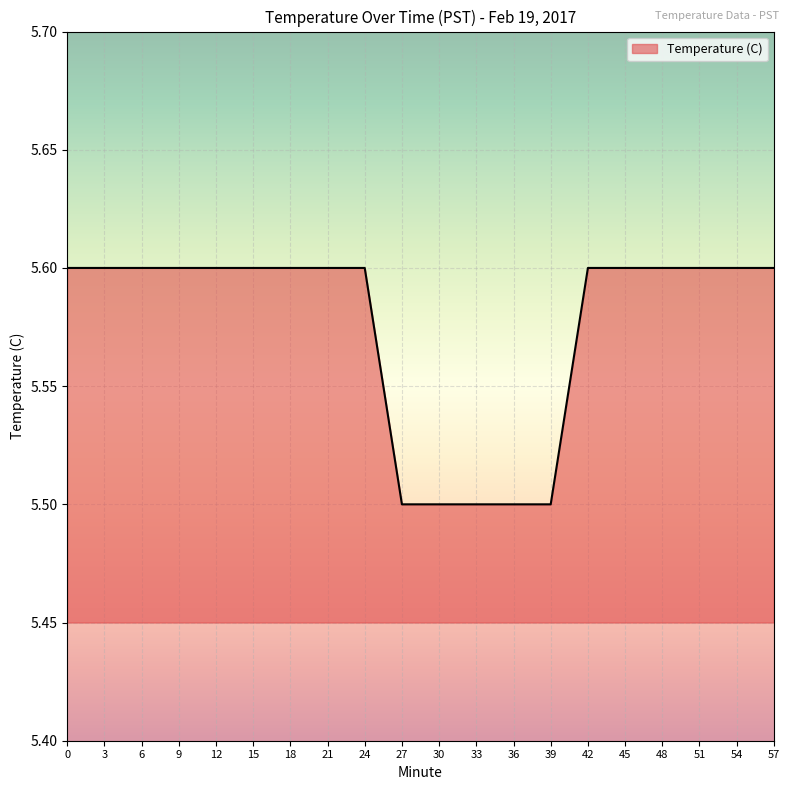

Is it true that the value at 39 is 3.5?

False